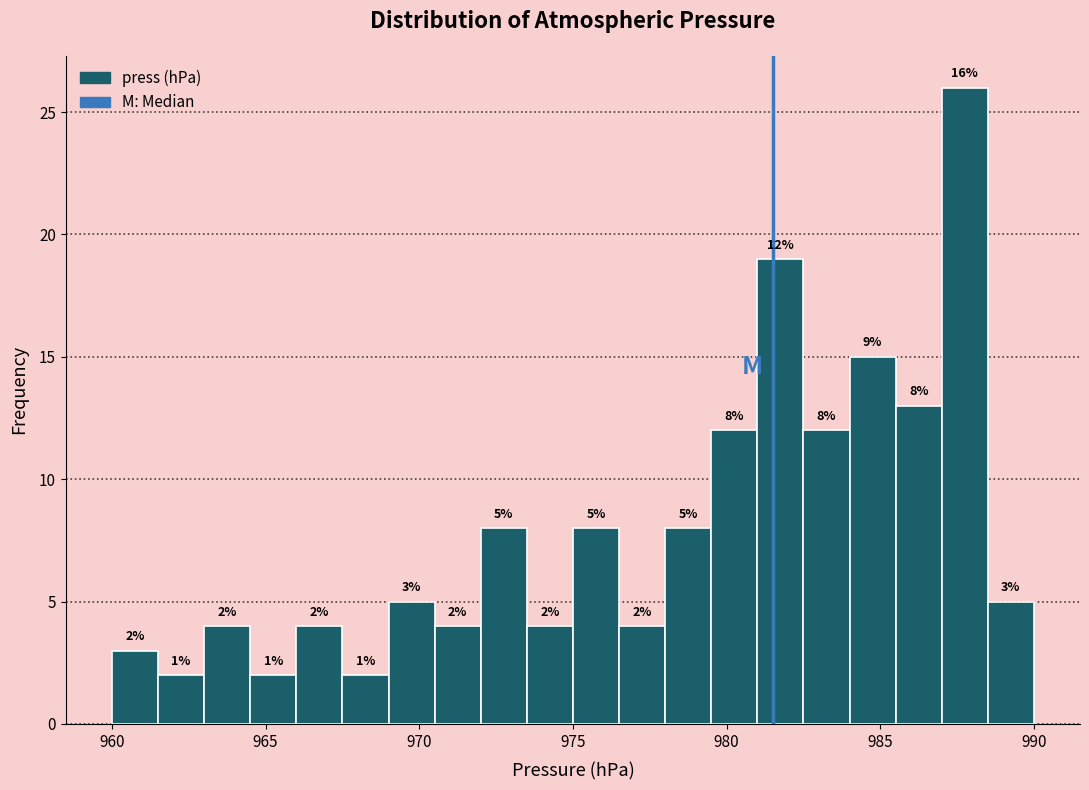

Around what value on the x-axis is the tallest bar? Give the approximate position of its centre, as read against the axis.

988.0